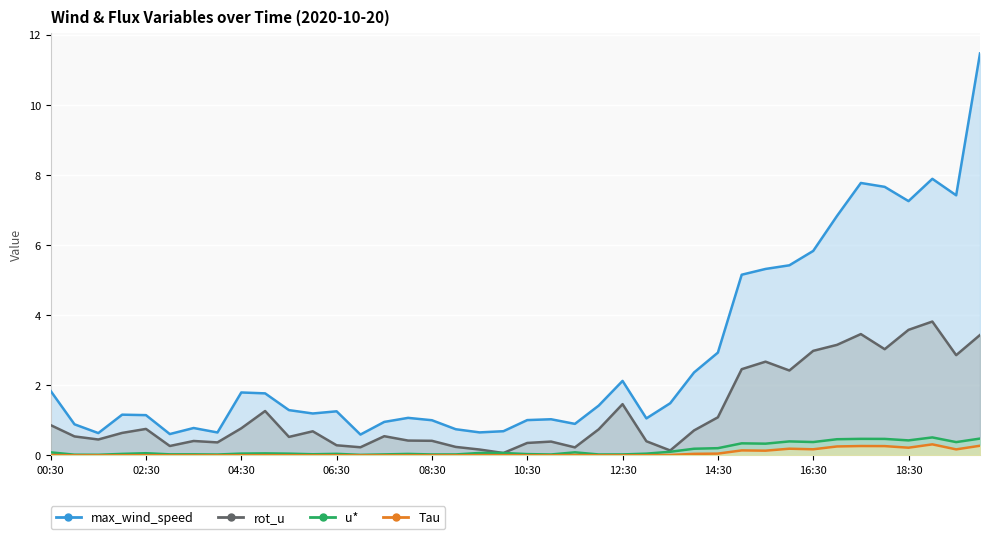

What are all the series names shown in the legend?

Tau, rot_u, max_wind_speed, u*